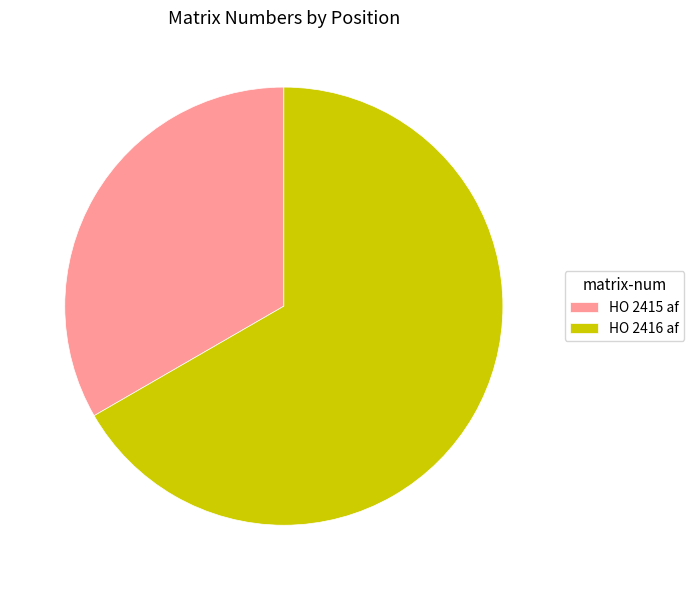

Which has a higher value, HO 2416 af or HO 2415 af?

HO 2416 af